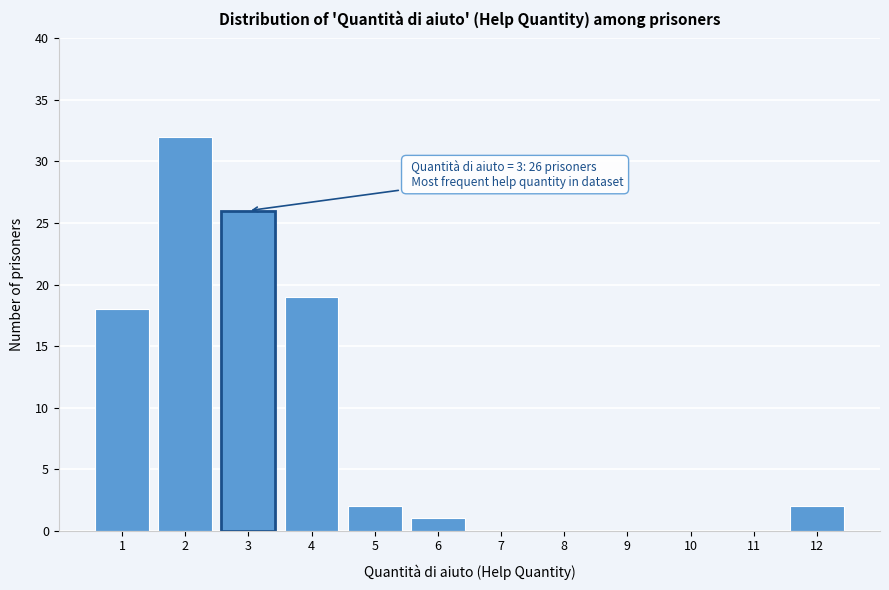

Which range on the x-axis has the tallest bar?

1.5 to 2.5